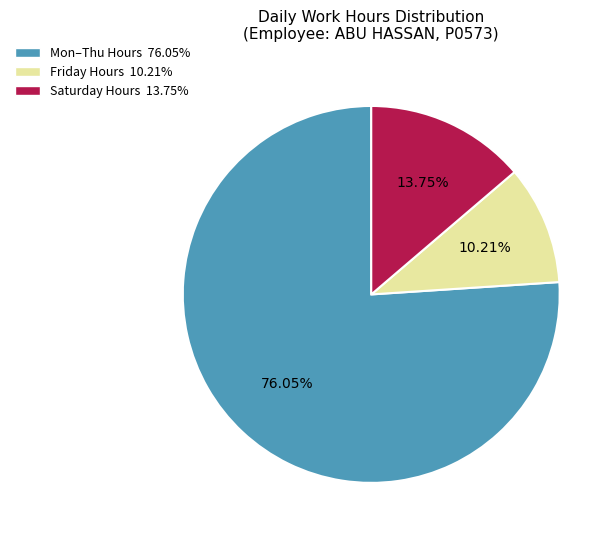

What is the largest slice in the pie chart?

Mon–Thu Hours 76.05%